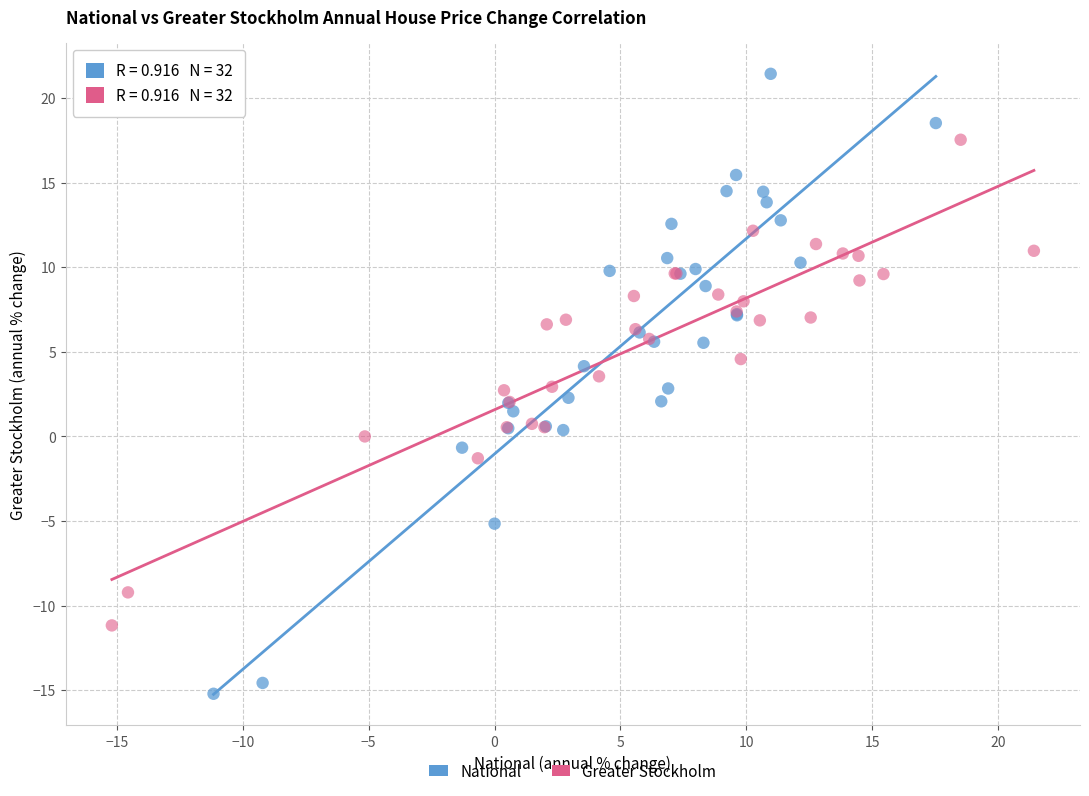

Which series reaches the minimum Y coordinate?

National